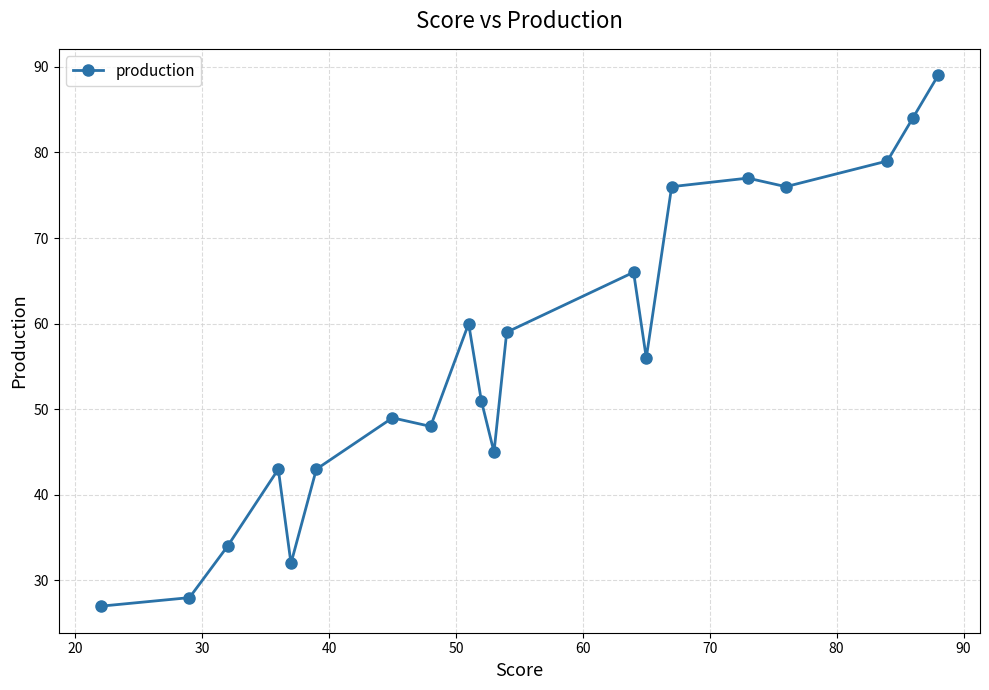

What is the sum of all values?

1122